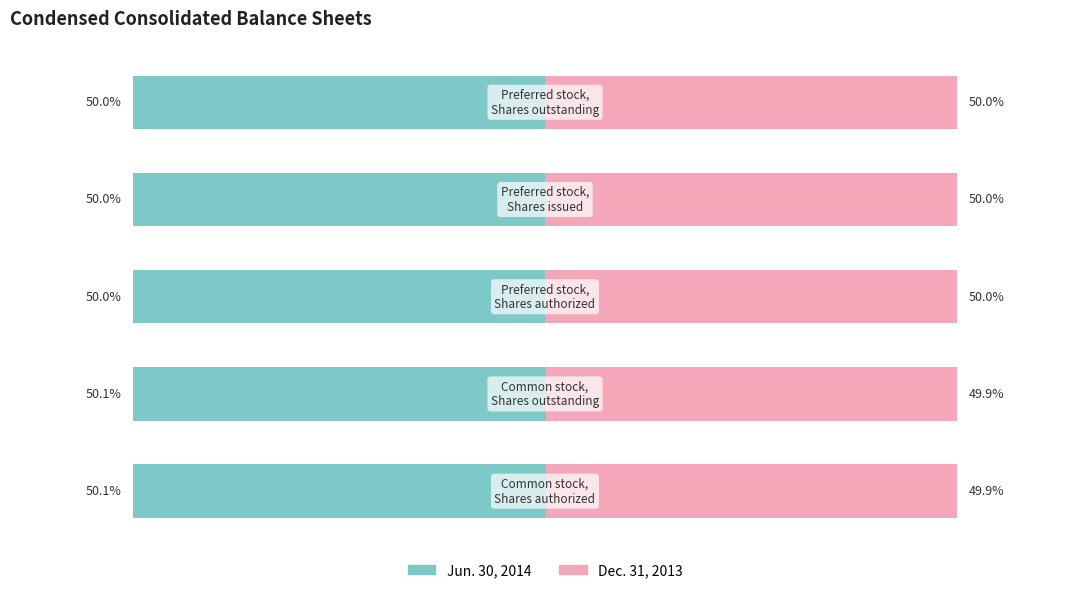

What are all the series names shown in the legend?

Jun. 30, 2014, Dec. 31, 2013